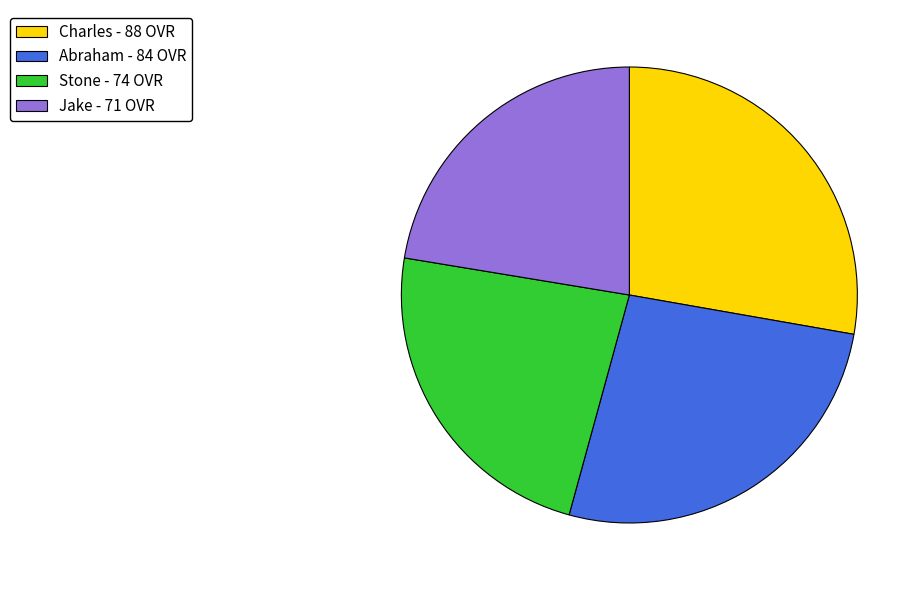

Which category has the biggest portion of the pie?

Charles